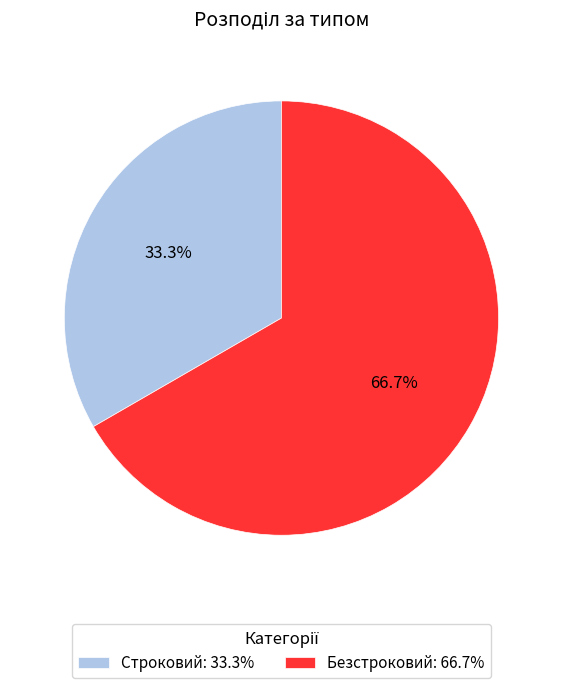

Do Безстроковий and Строковий together represent more than half of the pie?

Yes